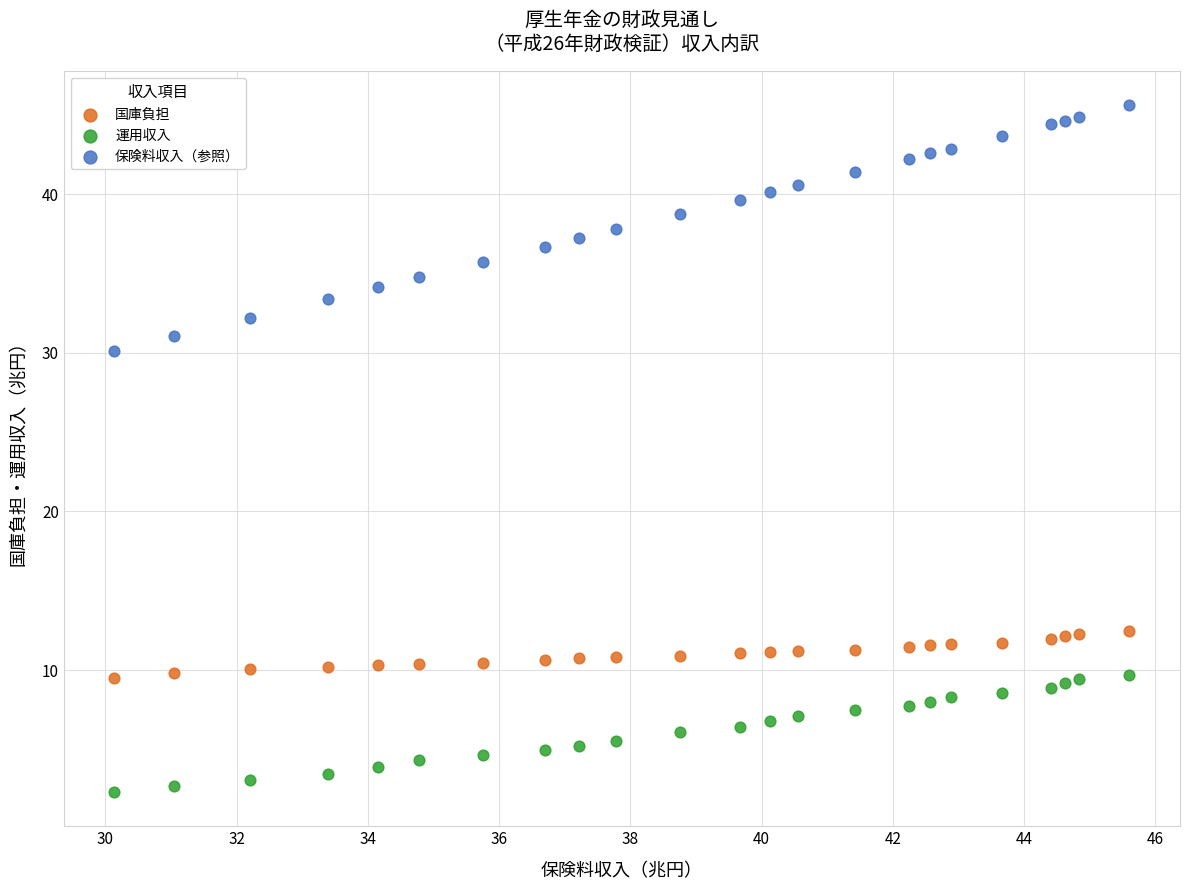

Which series reaches the minimum Y coordinate?

運用収入